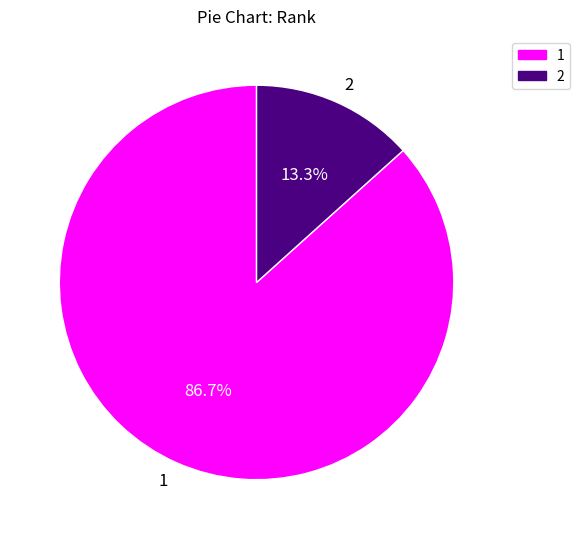

How many segments does this pie chart have?

2